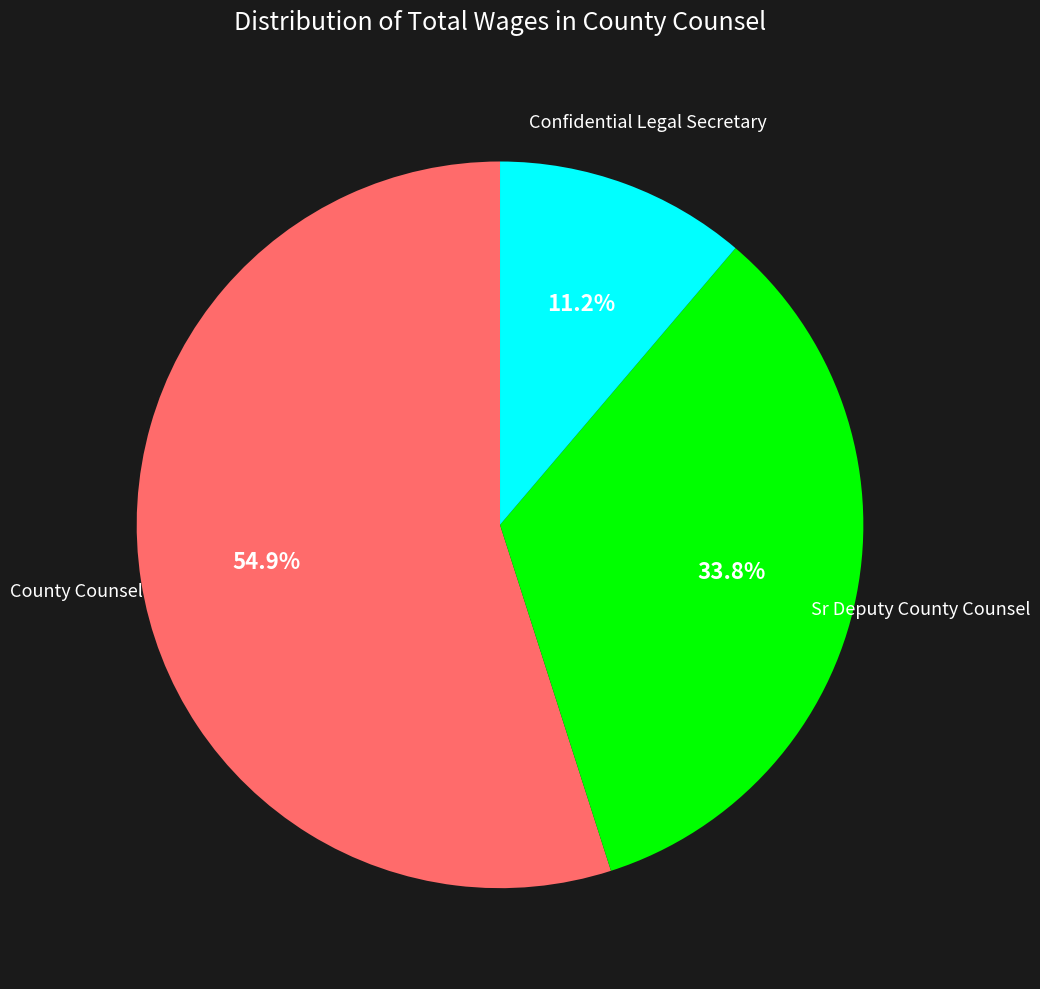

The Sr Deputy County Counsel slice represents 28% of the pie. True or false?

False